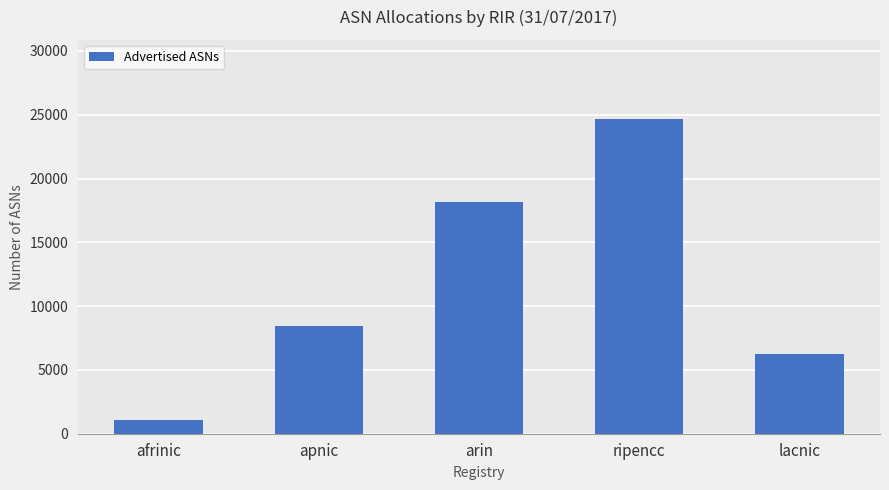

Reading left to right, list all the values displayed in this chart.

afrinic=1082	apnic=8474	arin=18173	ripencc=24693	lacnic=6262